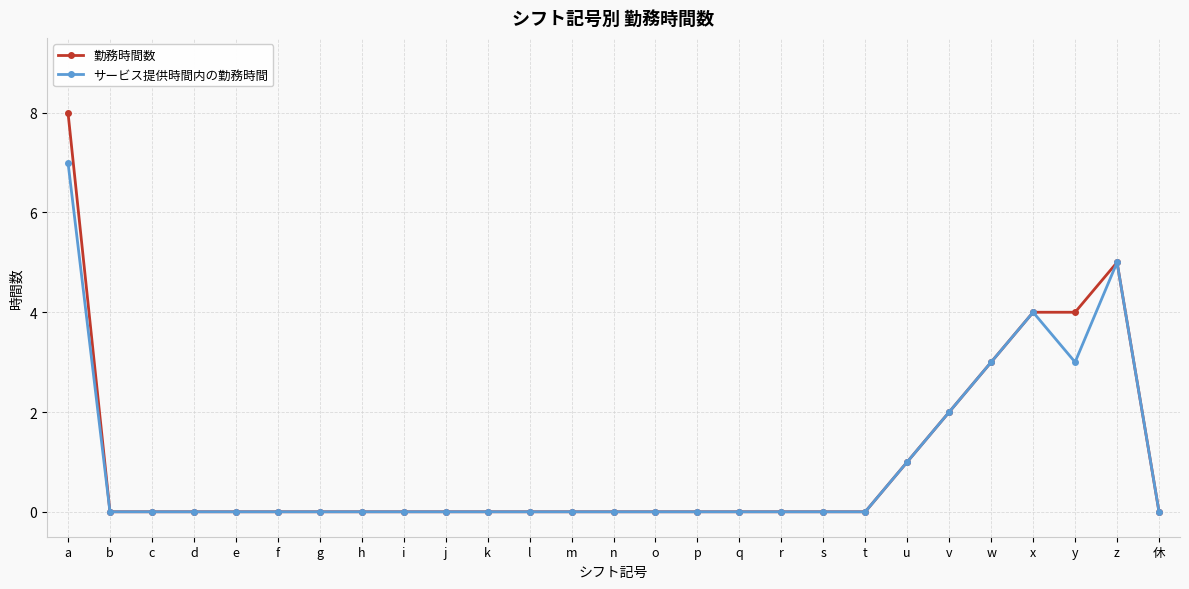

Is it true that 勤務時間数 equals 0 at t?

True